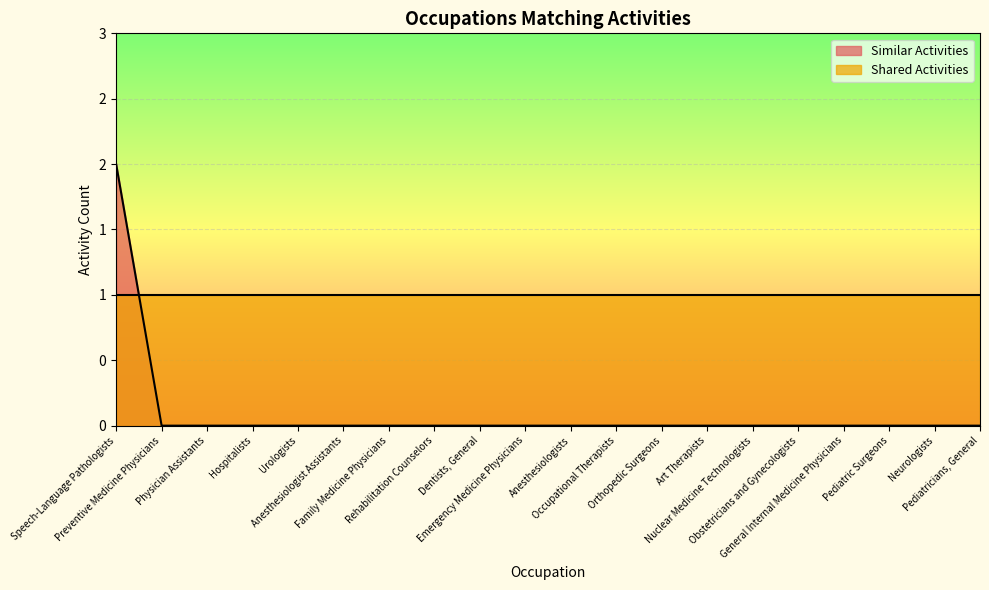

What are all the series names shown in the legend?

Similar Activities, Shared Activities